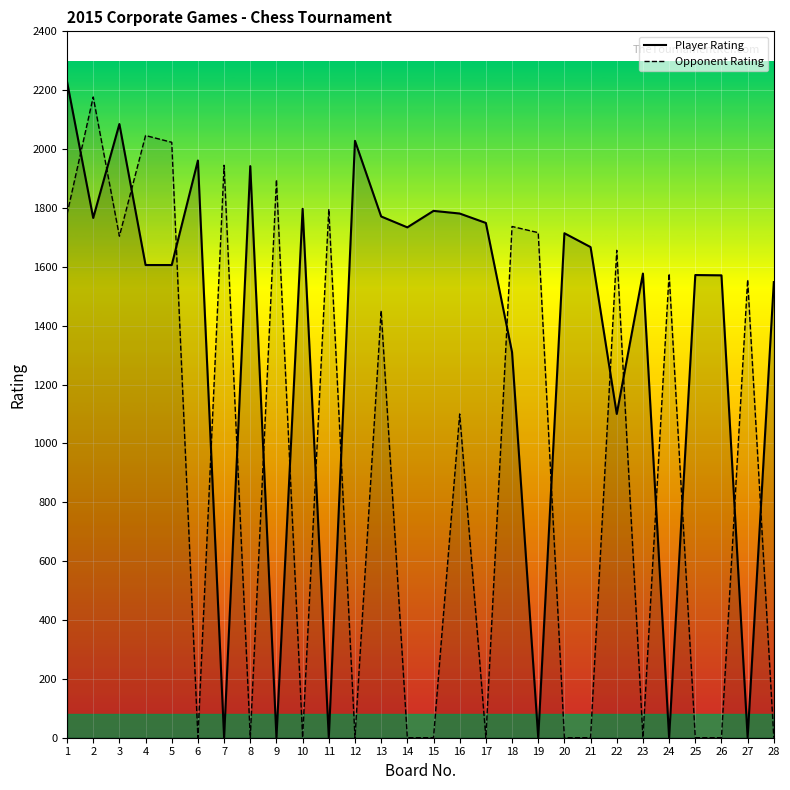

Between 1 and 19, which series saw the biggest shift?

Player Rating